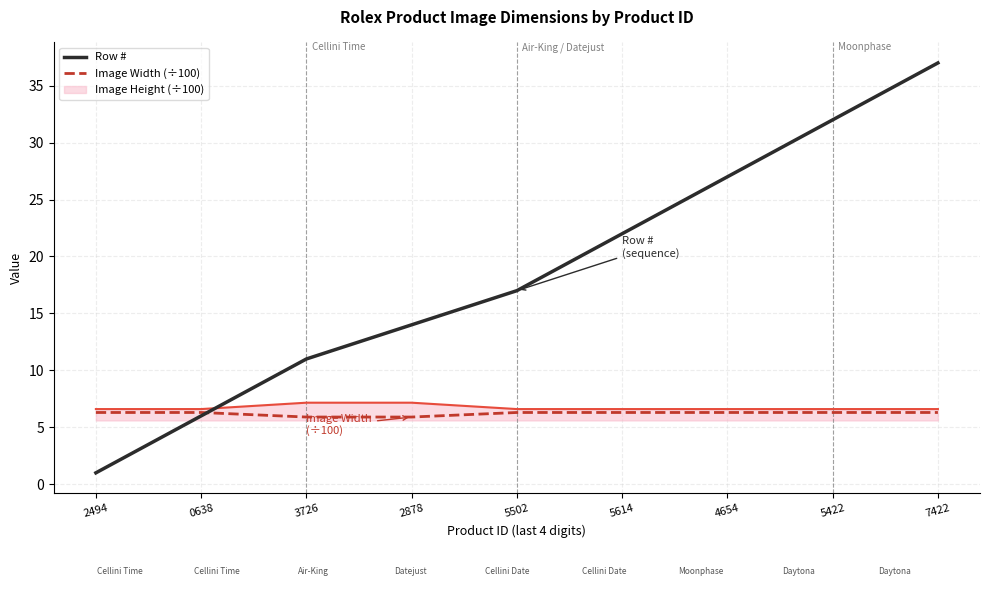

At which category is the sum across all series the highest?

7422